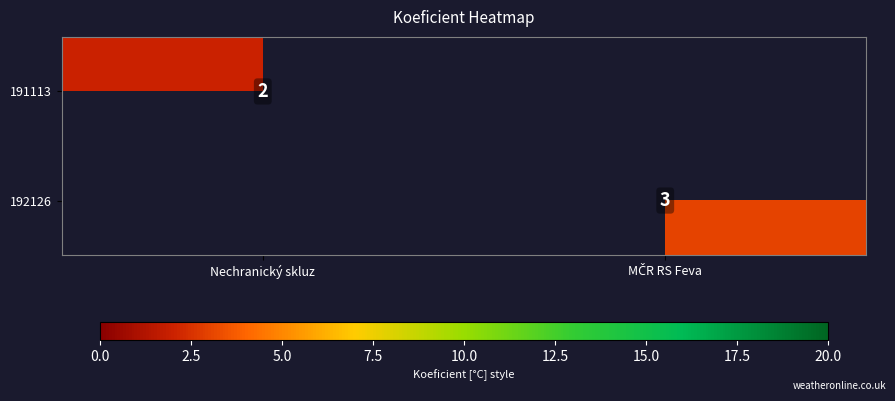

Is it true that 191113 equals 3 at Nechranický skluz?

False